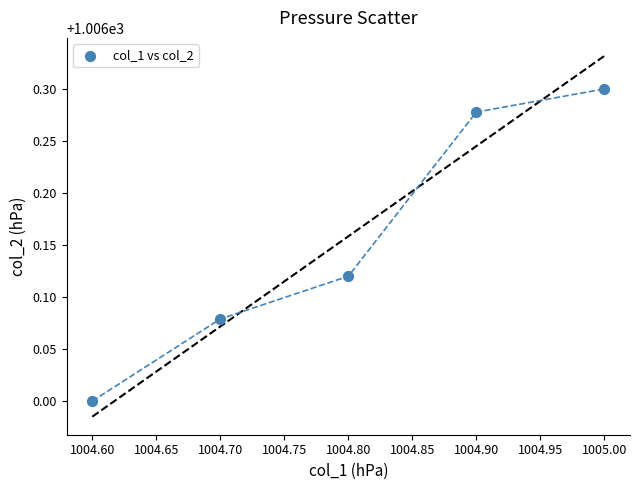

What is the average Y value?

1006.2